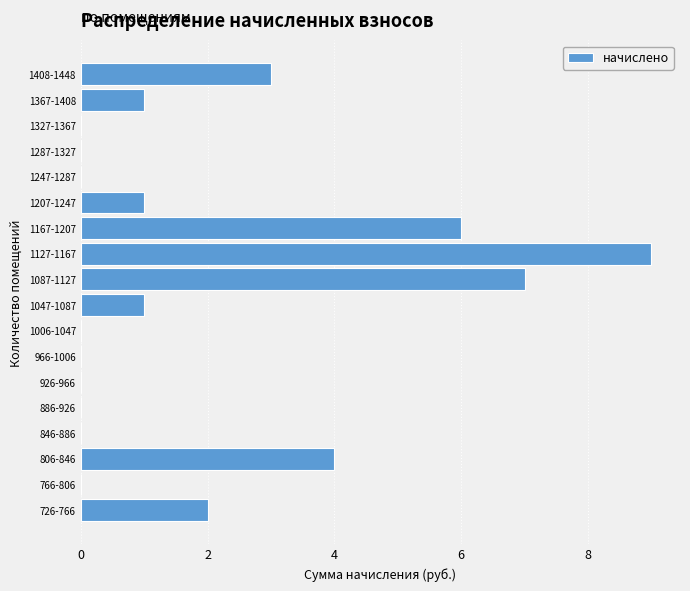

Reading bottom to top, what are all the values shown in this chart?

726-766=2	766-806=0	806-846=4	846-886=0	886-926=0	926-966=0	966-1006=0	1006-1047=0	1047-1087=1	1087-1127=7	1127-1167=9	1167-1207=6	1207-1247=1	1247-1287=0	1287-1327=0	1327-1367=0	1367-1408=1	1408-1448=3